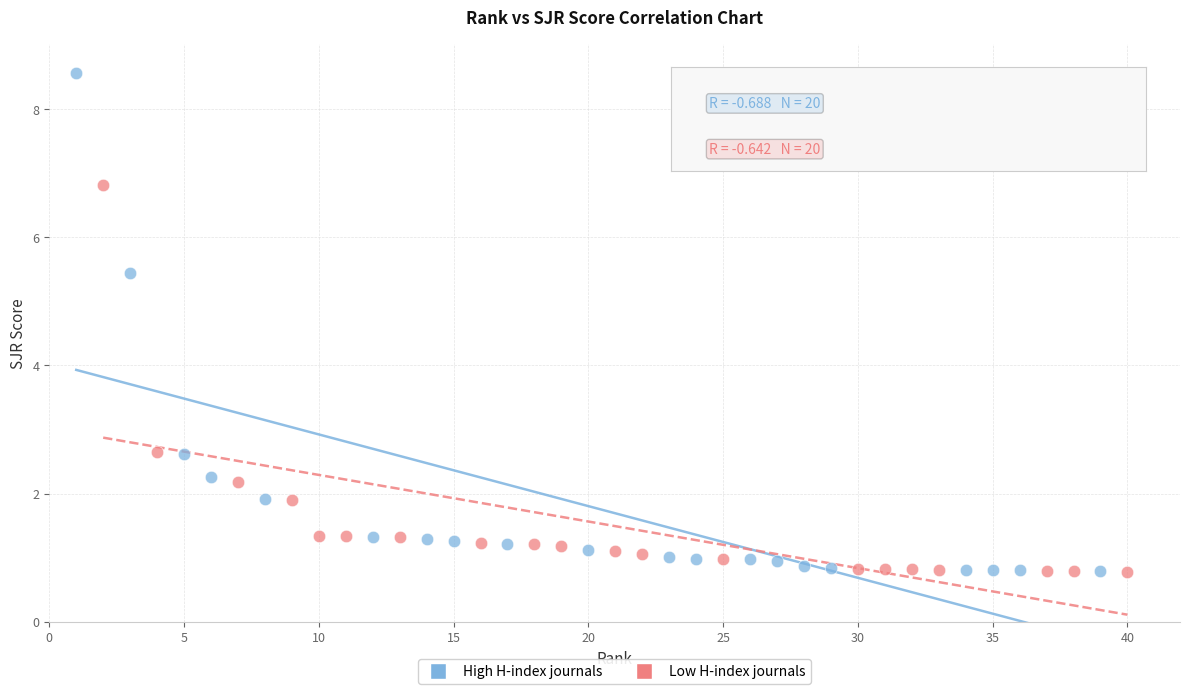

Which series reaches the maximum Y coordinate?

High H-index journals